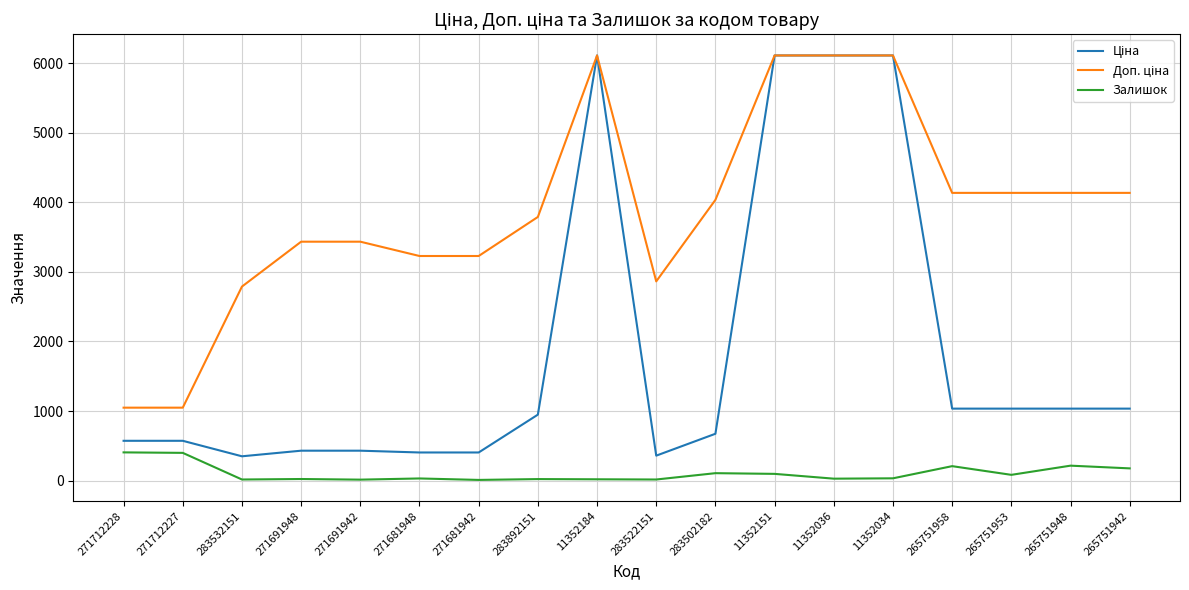

True or false: Залишок has a value of 109.1 at 271712227.

False